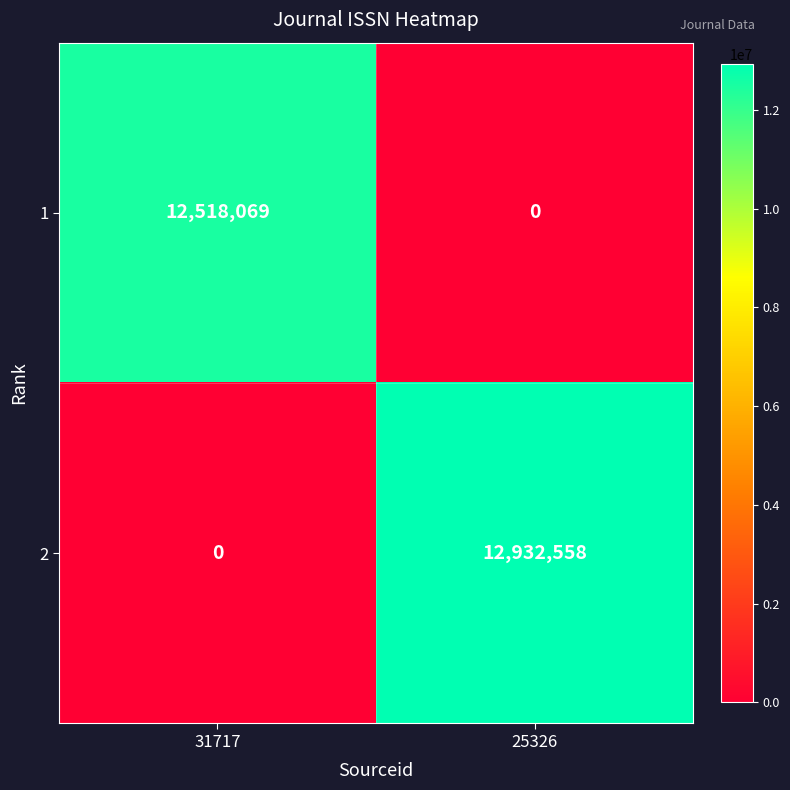

Is it true that 1 equals 8168496 at 25326?

False